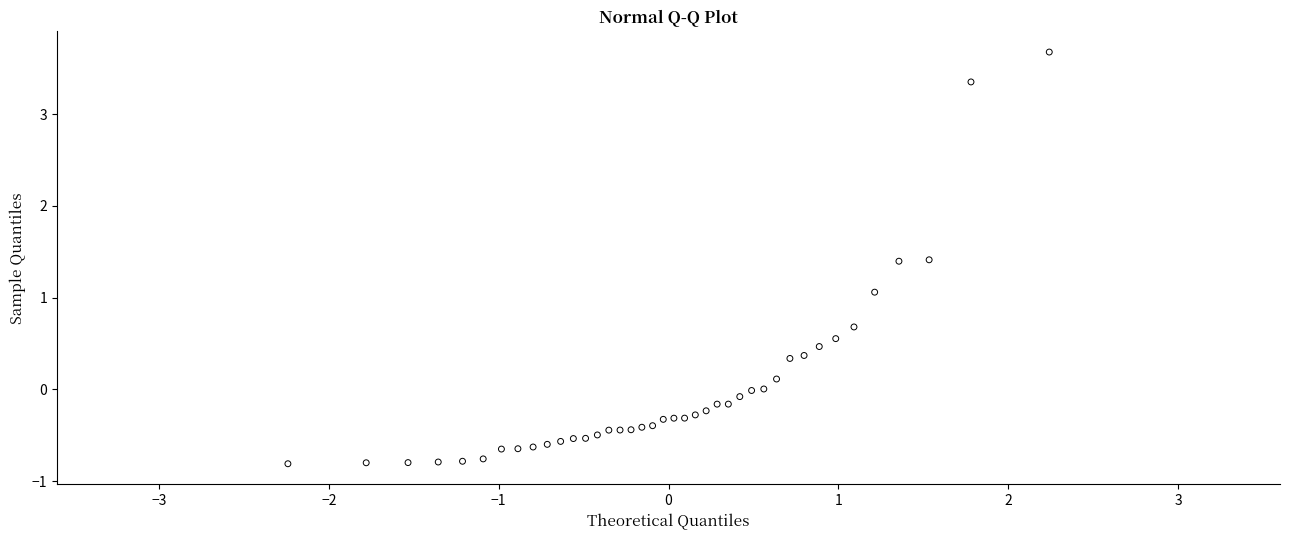

What Y value in the scatter plot is closest to 1?

1.1